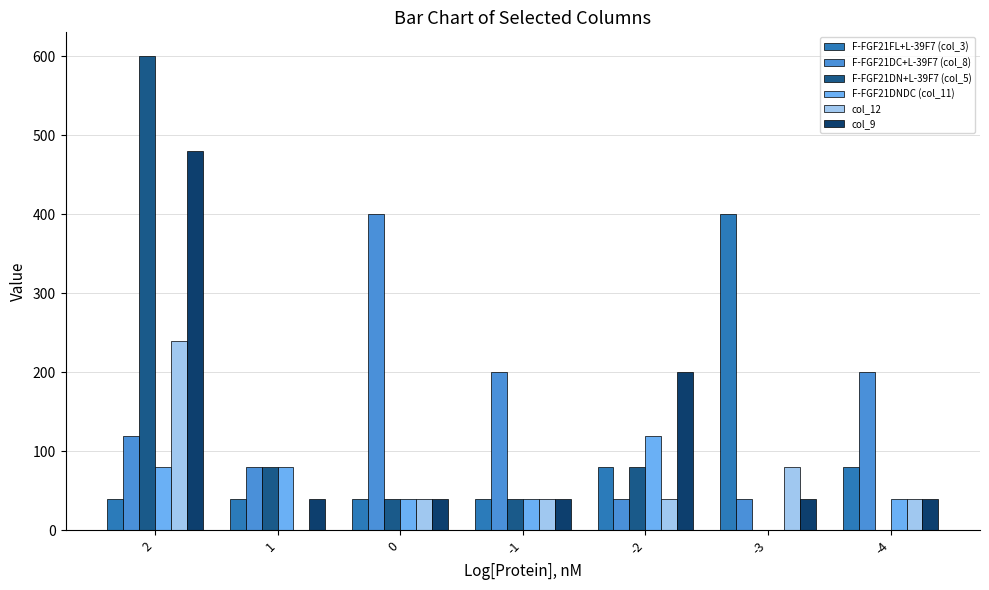

Is it true that F-FGF21DNDС (col_11) equals 40 at -1?

True